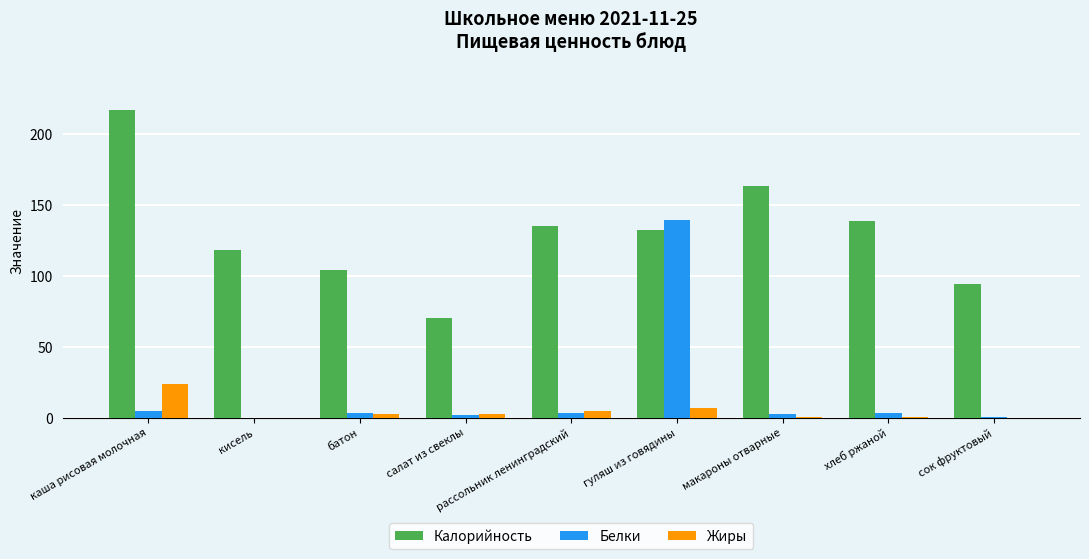

How many distinct data groups are displayed?

3